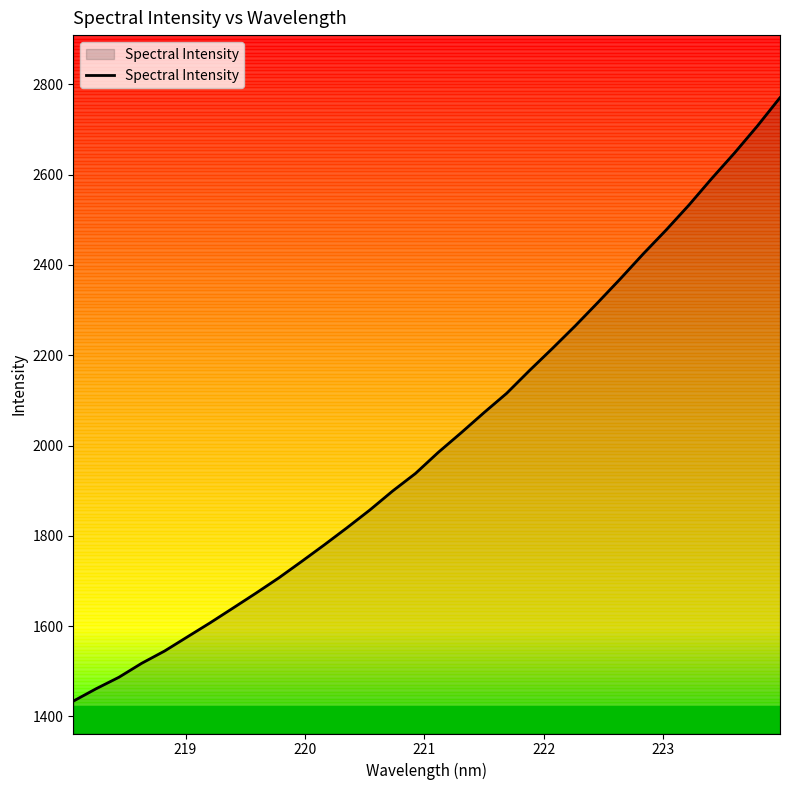

What is the difference between the maximum and minimum values?

1336.9